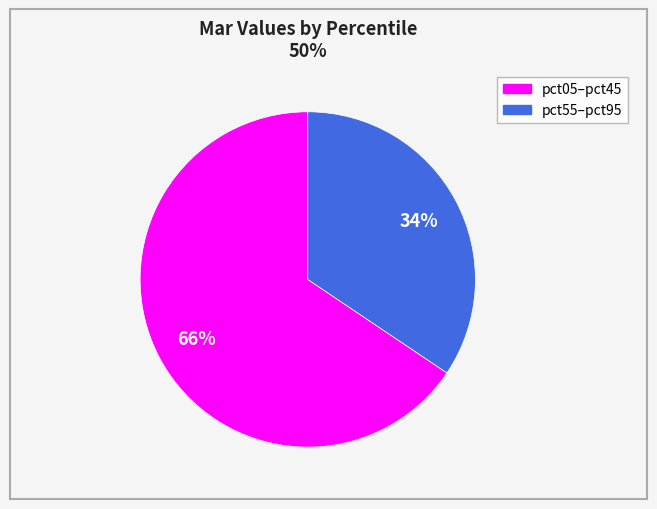

To the nearest percent, what is the average slice percentage?

50%